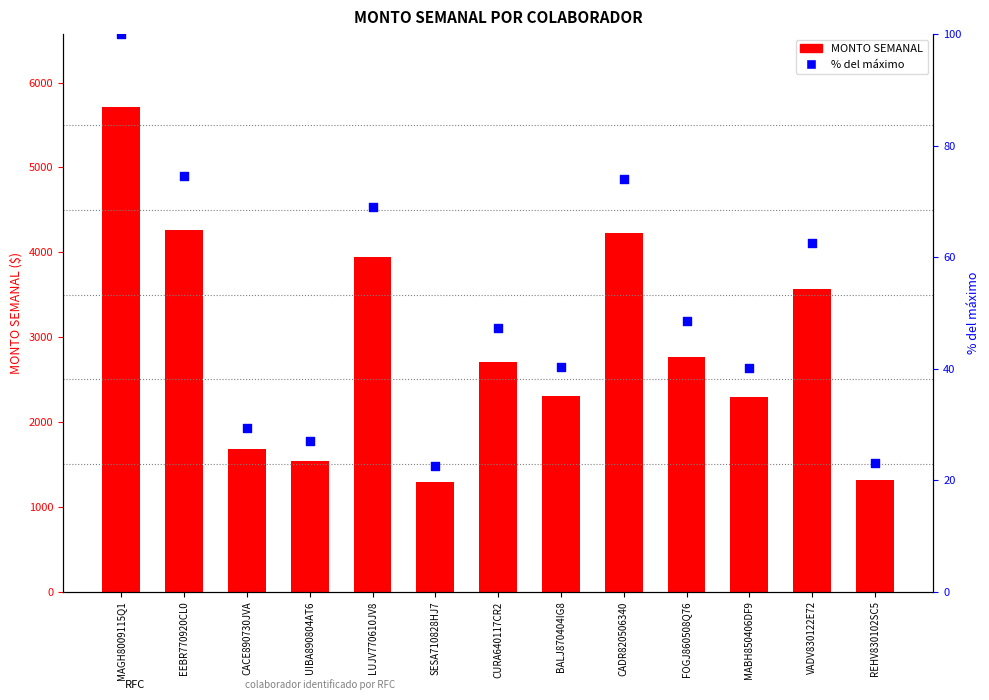

What is the total value across all series at SESA710828HJ7?

1308.2